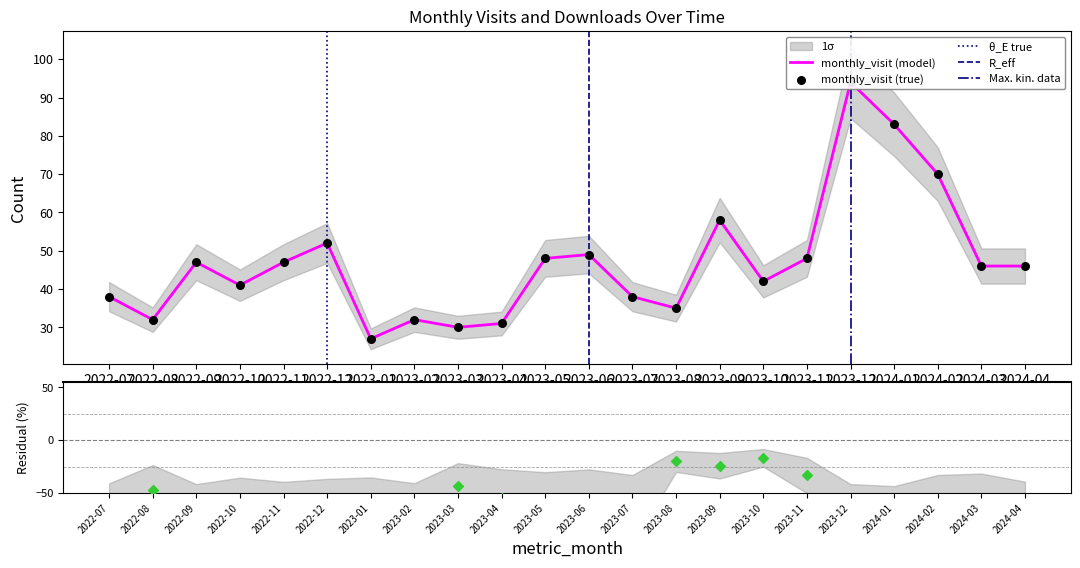

What is the change in value from 2022-11 to 2023-06?

+2